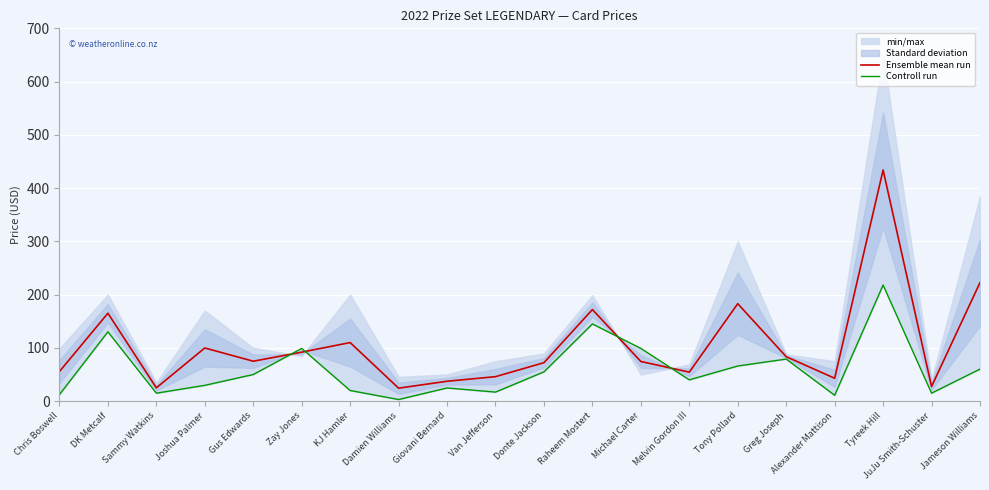

What is the label of the 12th point from the left?

Raheem Mostert